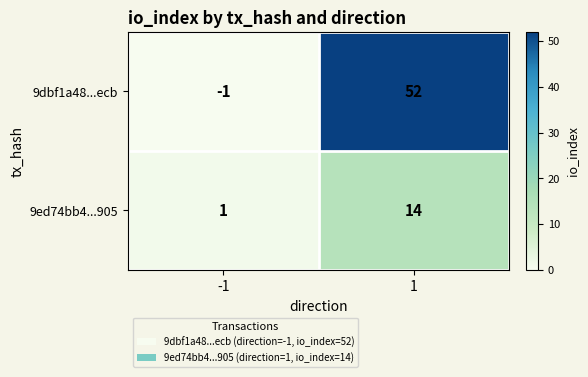

How many values in 9dbf1a48...ecb are below zero?

1